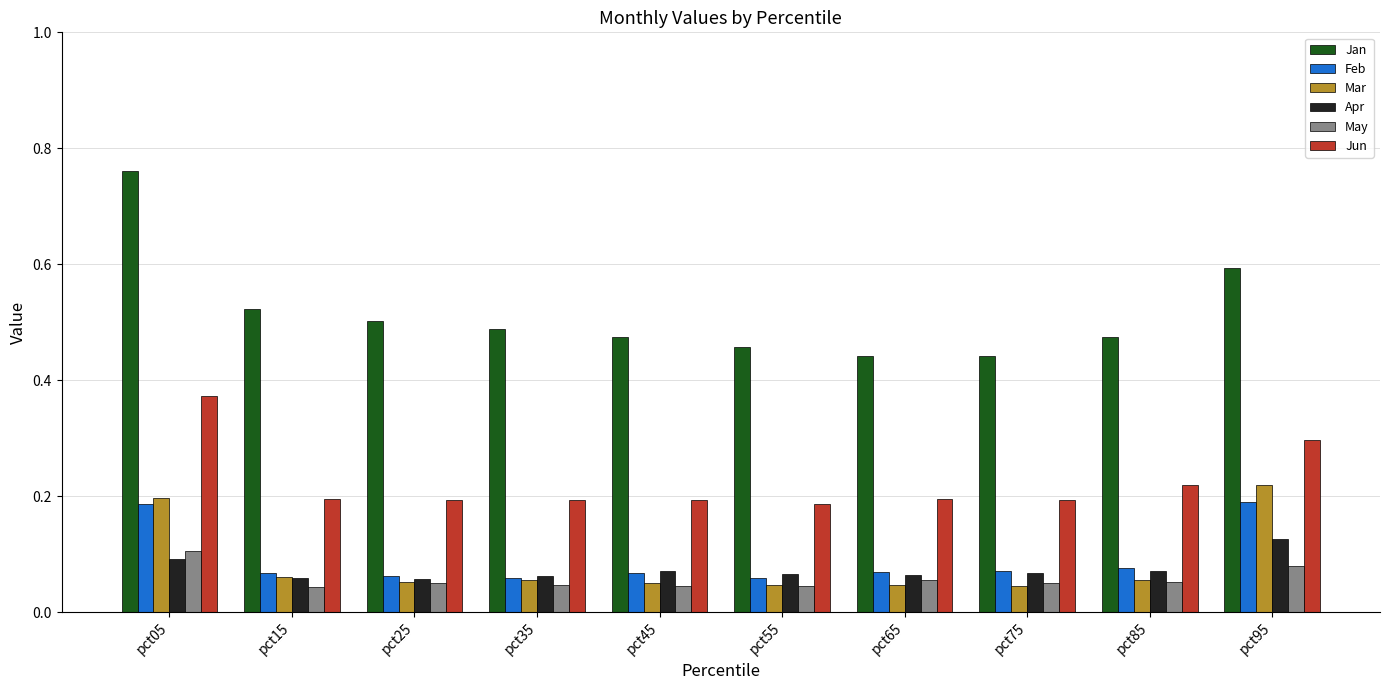

Which label corresponds to the largest value in the chart?

pct05